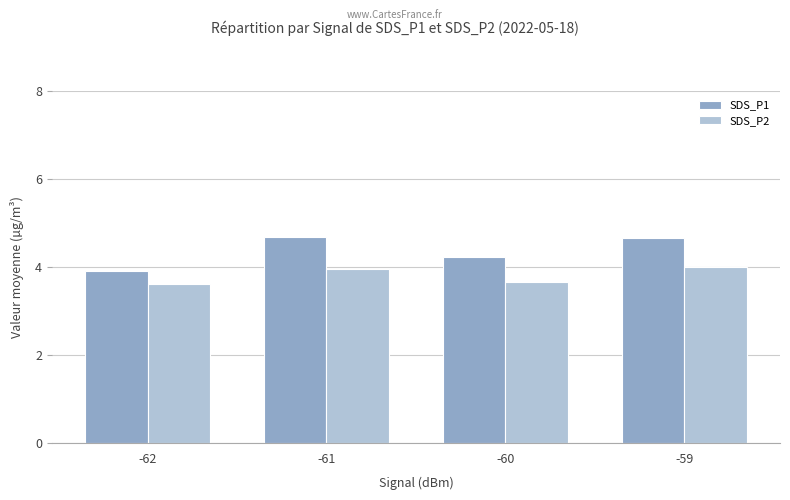

What is the approximate value of SDS_P2 at -61?

4.0